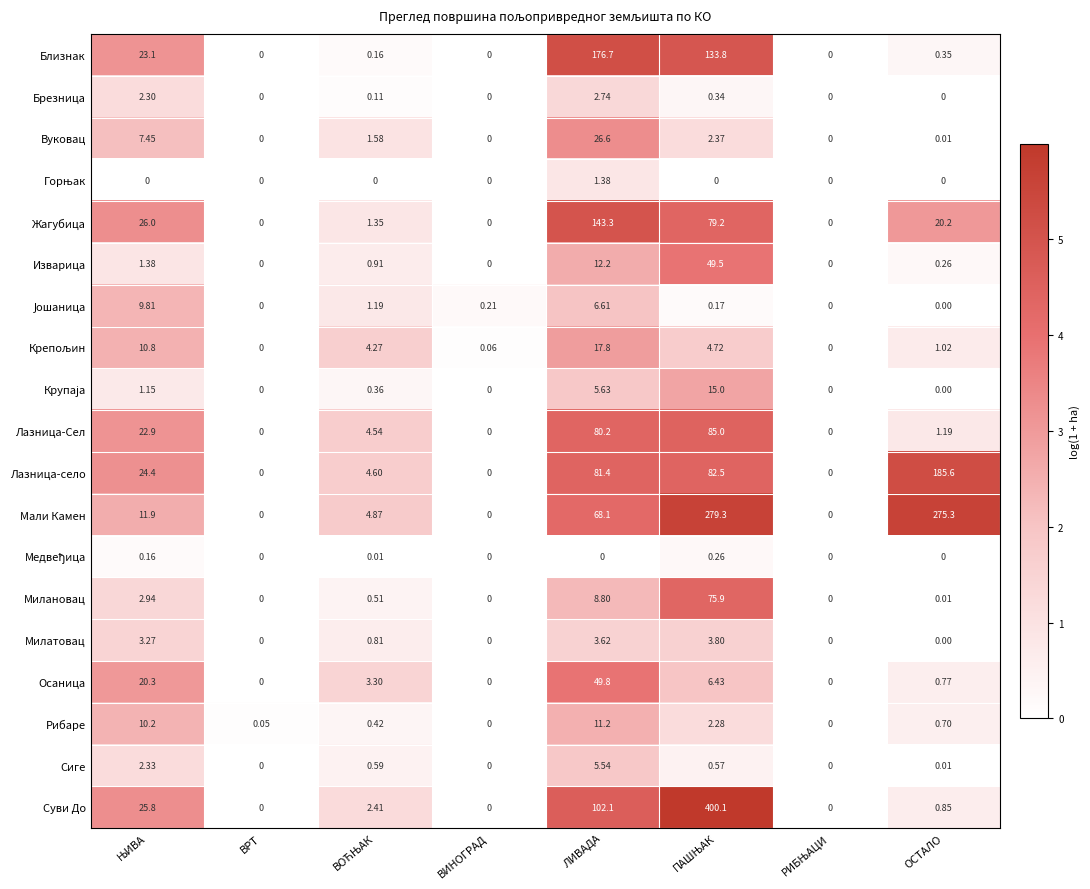

Count the number of categories in the chart.

8